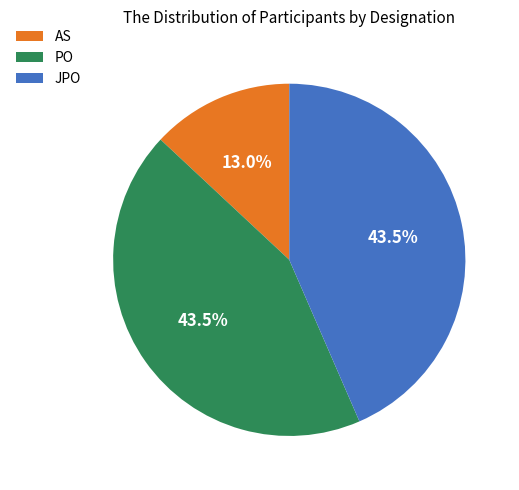

Count the number of slices in the pie.

3